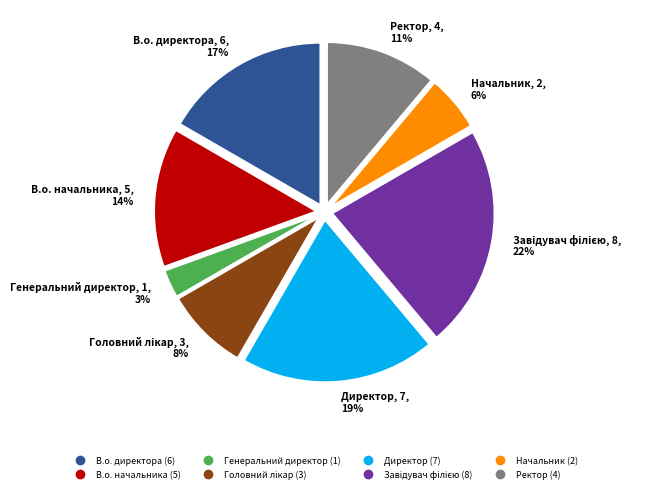

Which slice is the smallest?

Генеральний директор